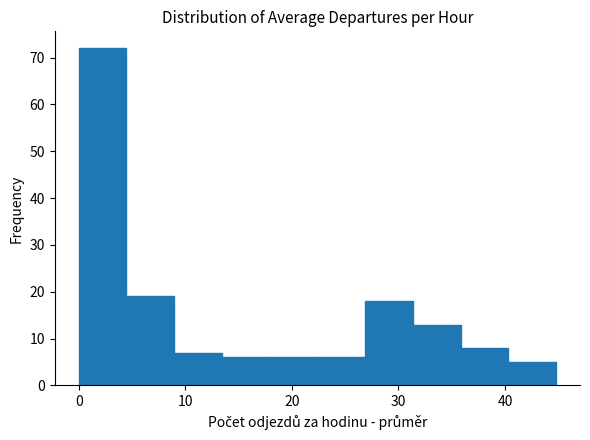

What is the height of the bar covering 13 to 18 on the x-axis? Neither the bar edges nor the heights are printed on the chart, so give them approximately, as read against the axes.

6